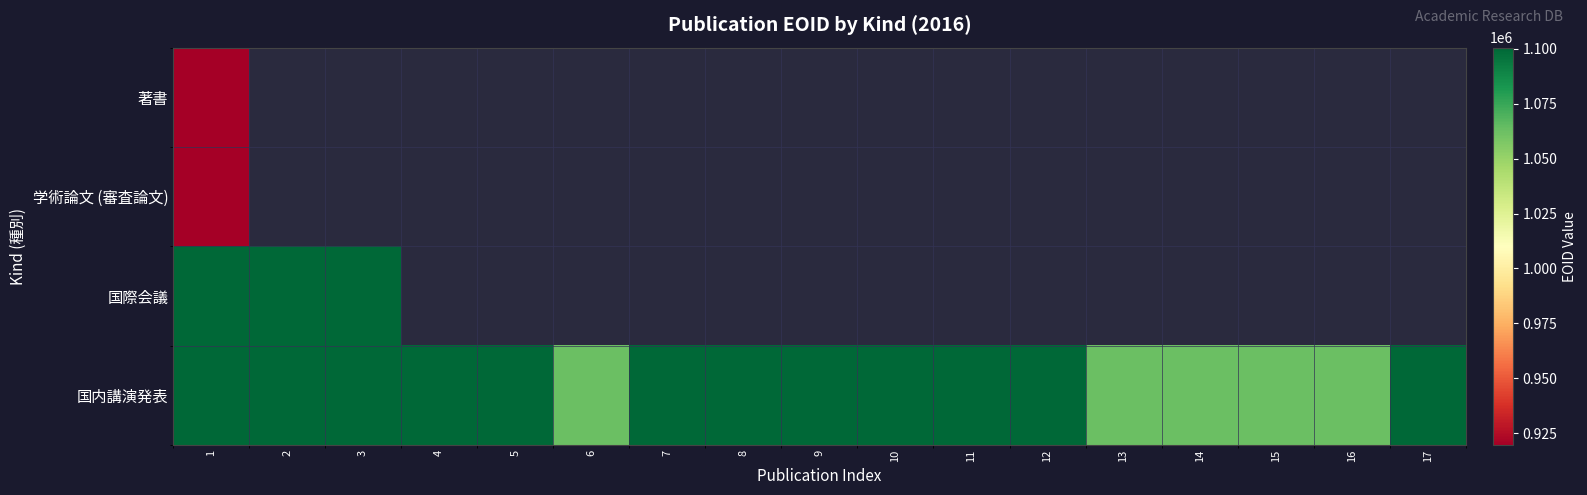

Between 15 and 16, which is larger?

15